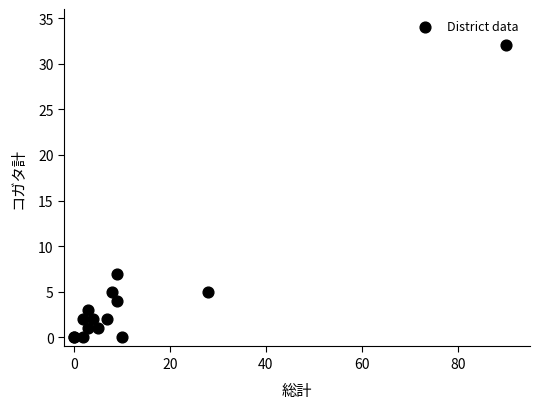

What Y value in the scatter plot is closest to 16?

7